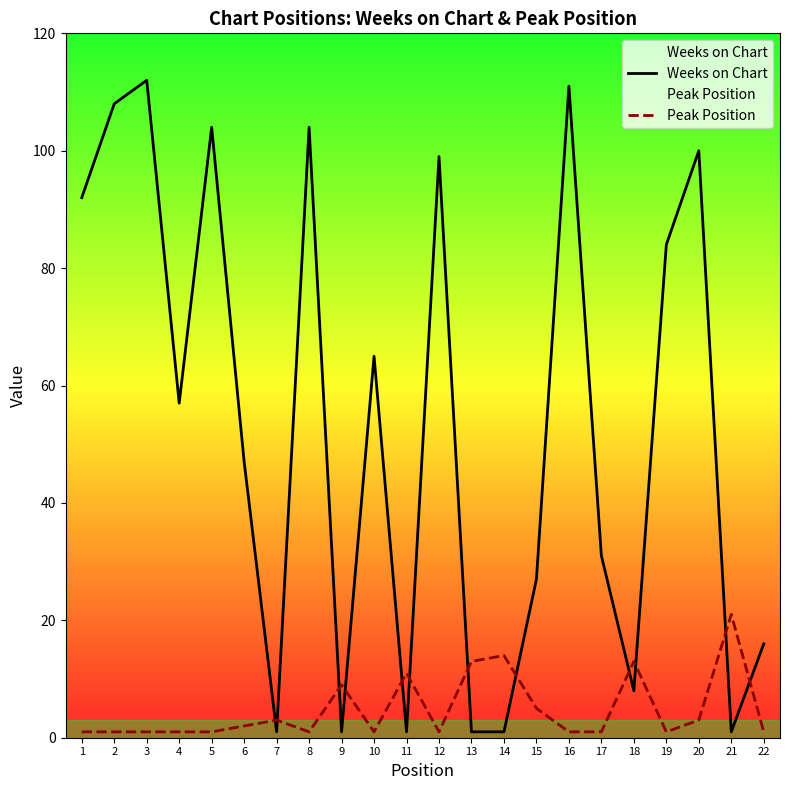

How many data points does each series have?

22